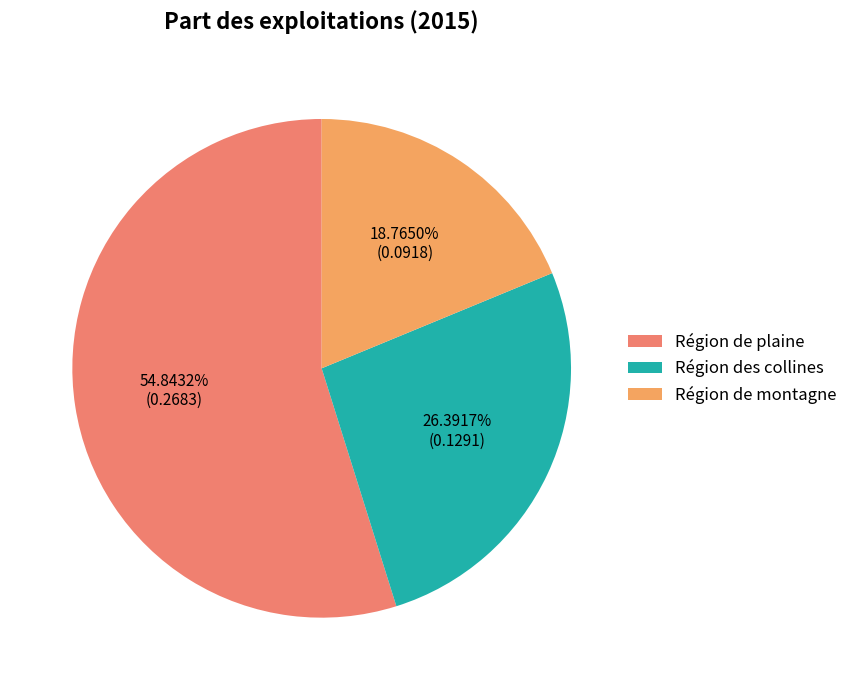

Which category accounts for the majority?

Région de plaine